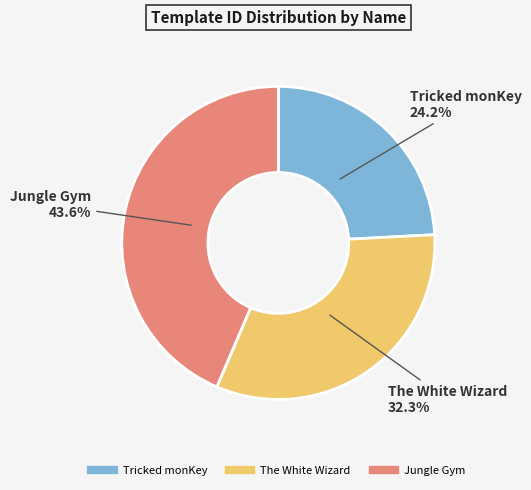

Which has a higher value, Jungle Gym or The White Wizard?

Jungle Gym